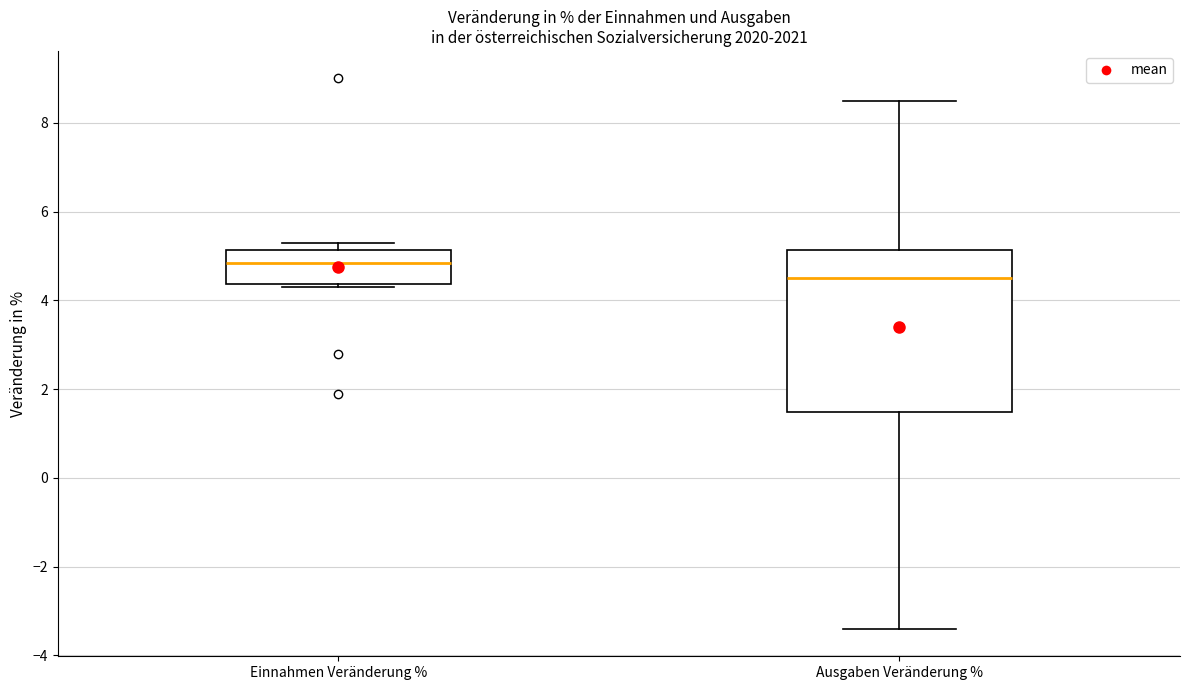

Comparing the boxes themselves (not the whiskers), which one is the tallest?

Ausgaben Veränderung %